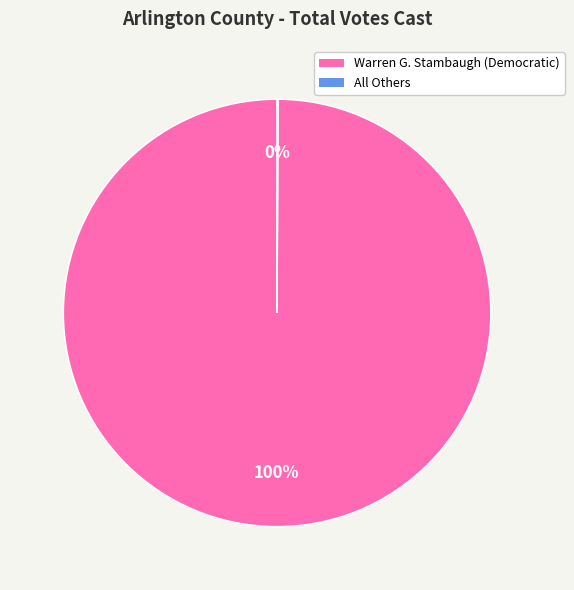

True or false: Warren G. Stambaugh (Democratic) accounts for 100% of the total.

True